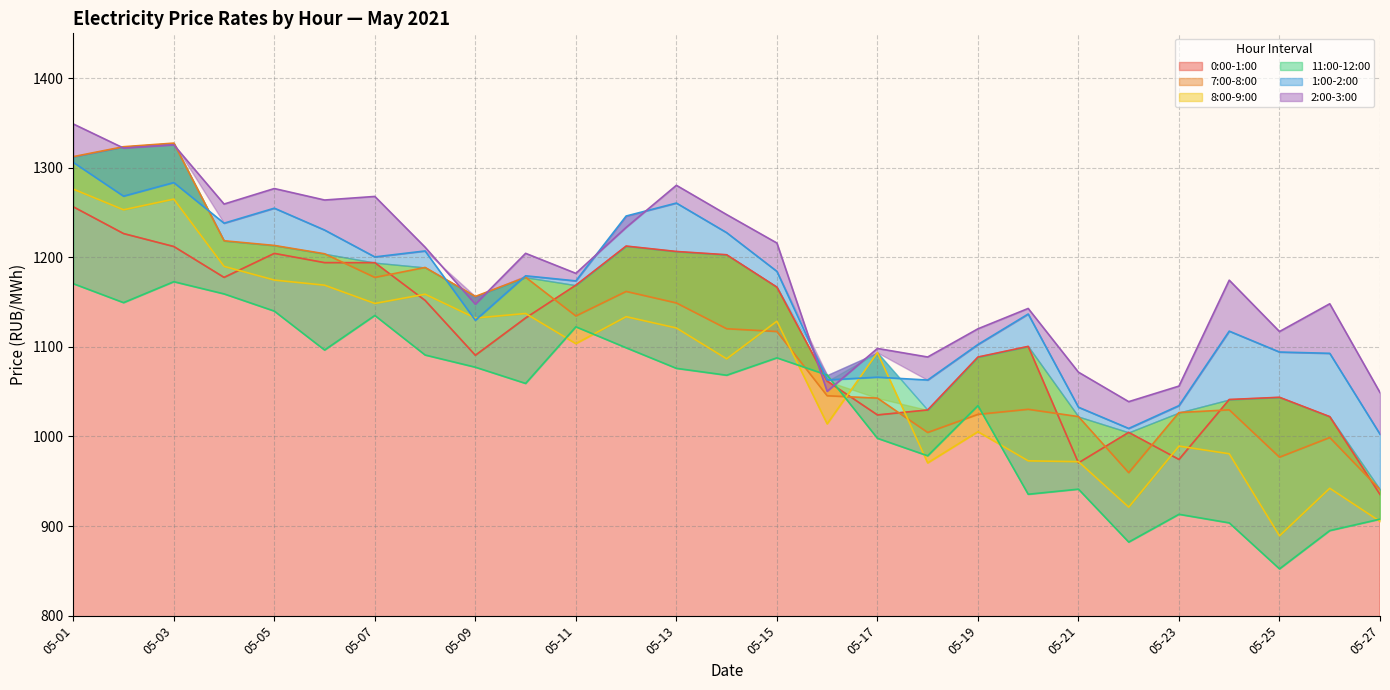

Between 05-12 and 05-21, which is larger?

05-12